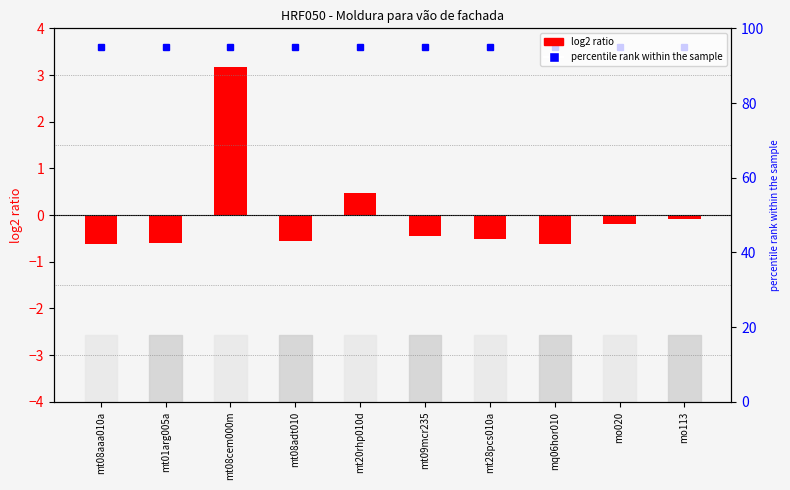

Reading left to right, transcribe all the data shown in this chart.

-0.6	-0.6	3.2	-0.5	0.5	-0.5	-0.5	-0.6	-0.2	-0.1